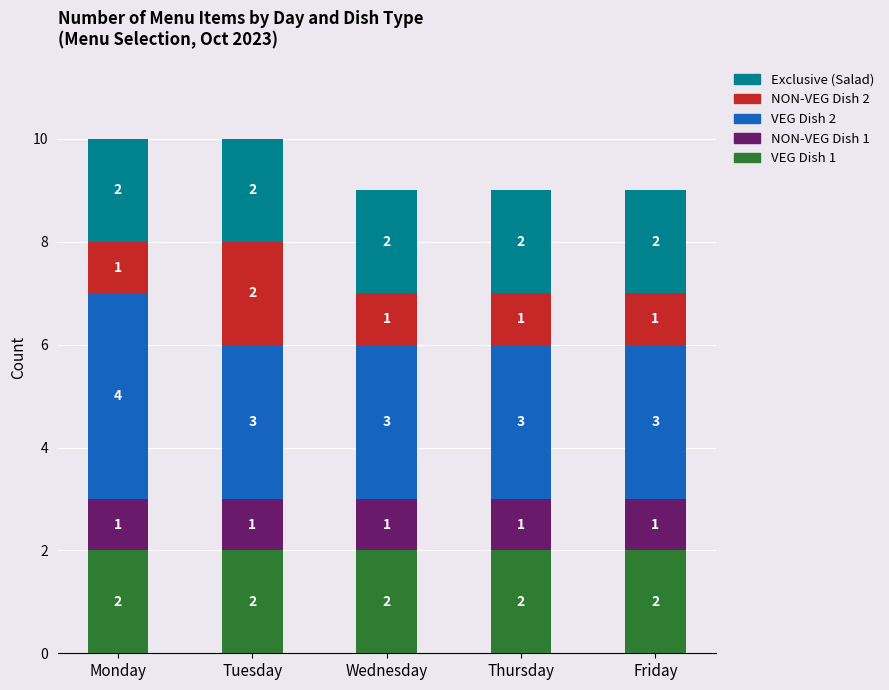

What is the total value across all series at Friday?

9